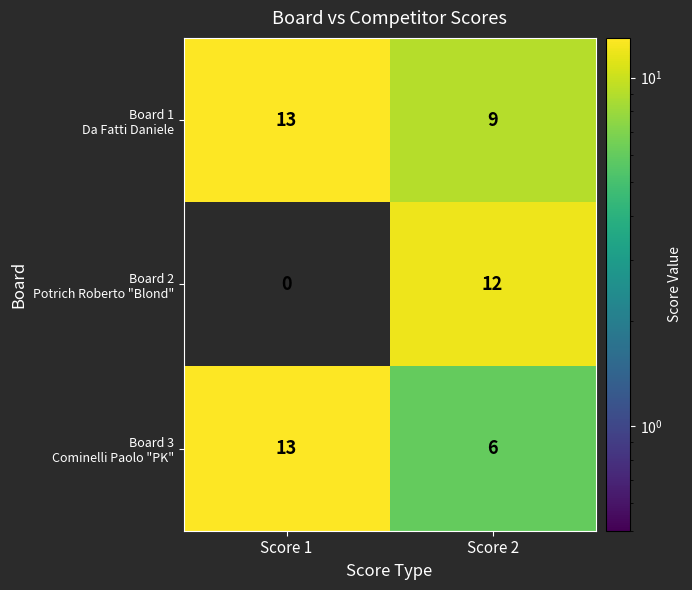

What is the spread (max minus min) of values at Score 2?

6